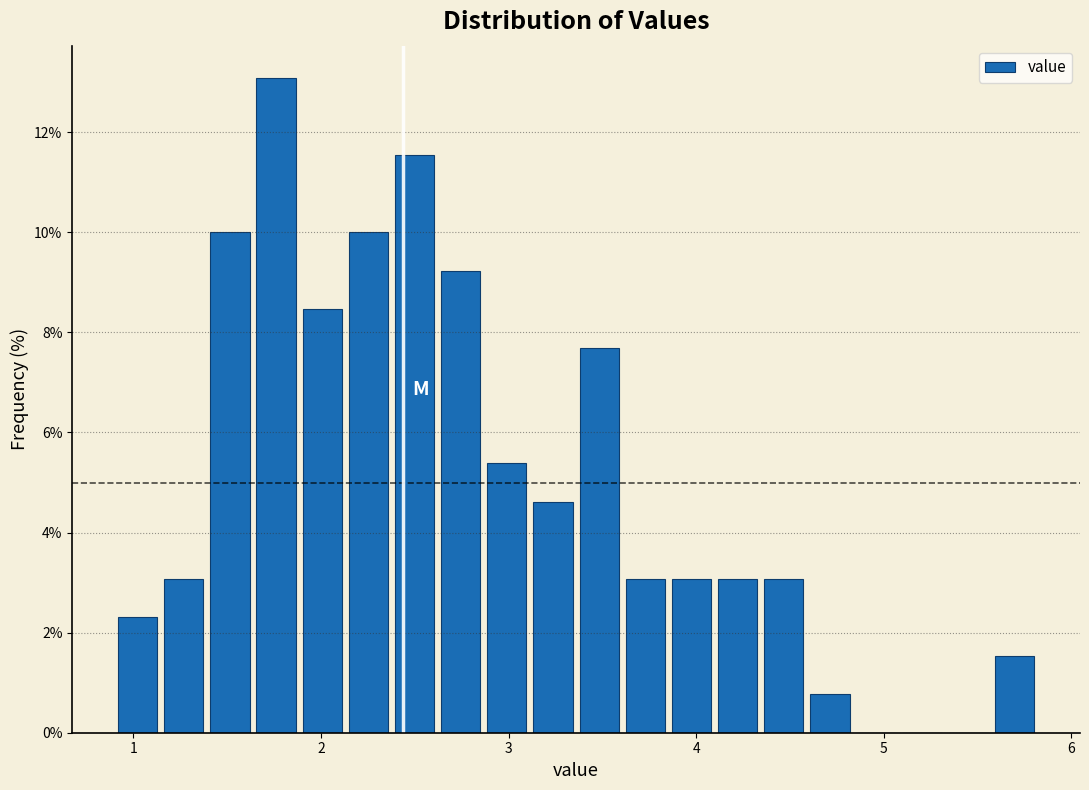

Read against the x-axis, roughly where is the centre of the tallest bar?

1.8